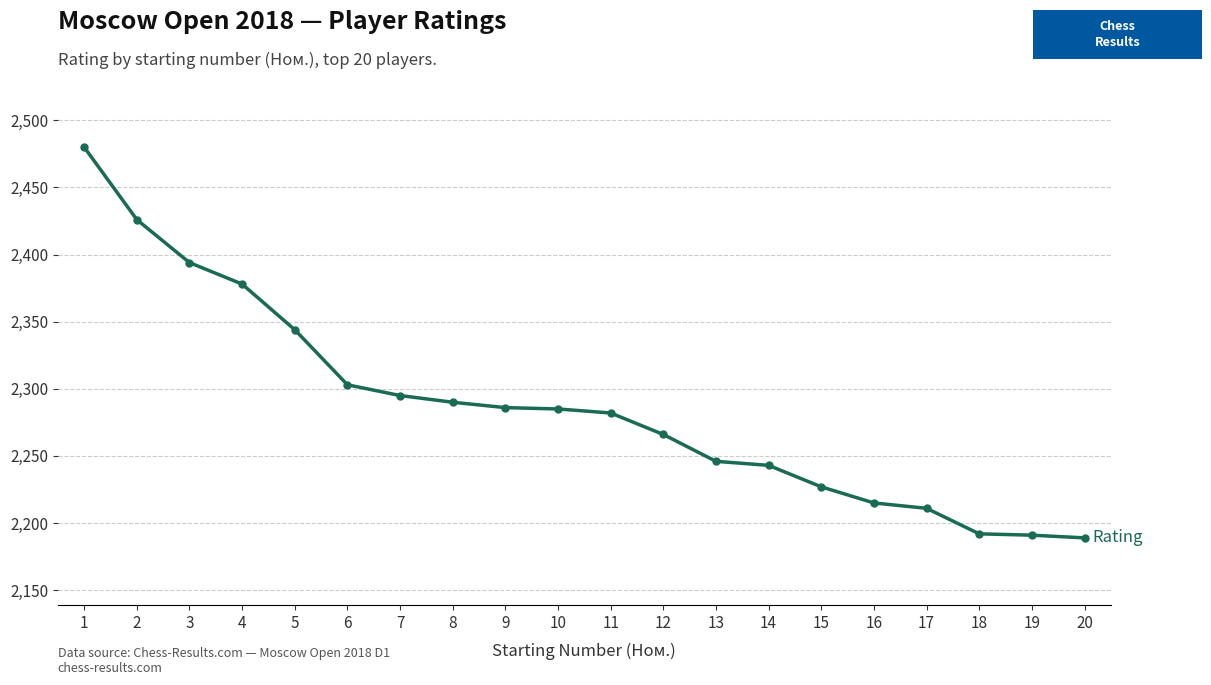

Does the chart have visible grid lines?

Yes